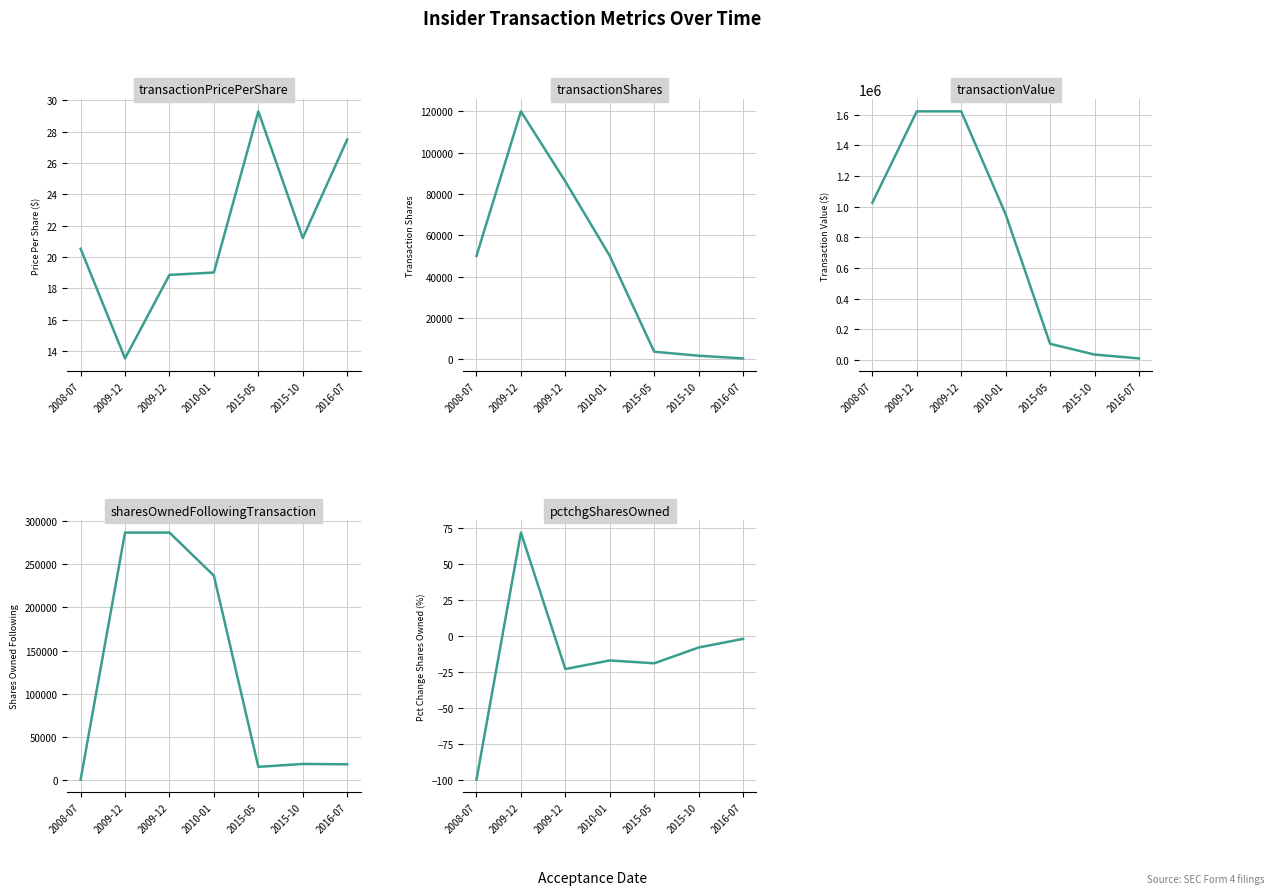

How many values in pctchgSharesOwned are below zero?

6